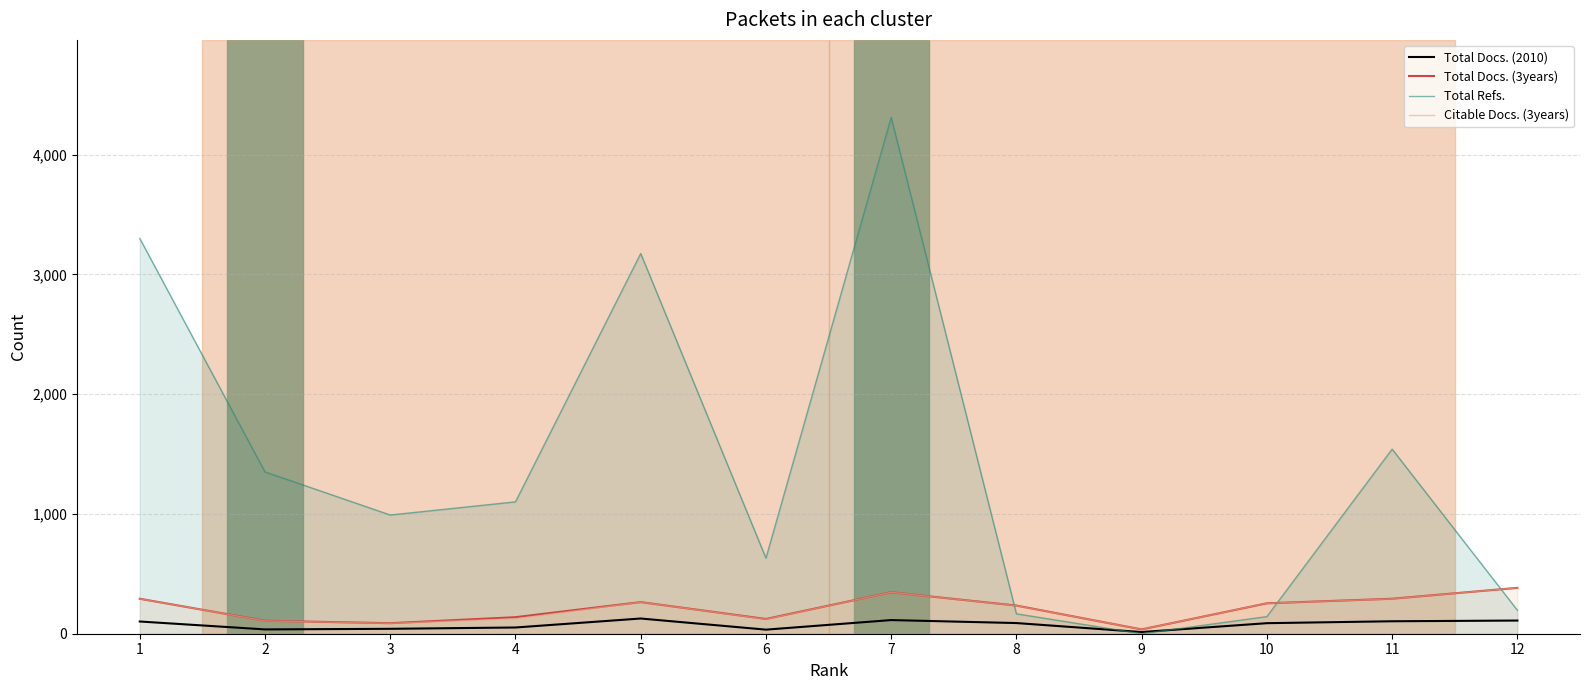

What is the sum of the Total Refs. values at 11 and 9?

1541